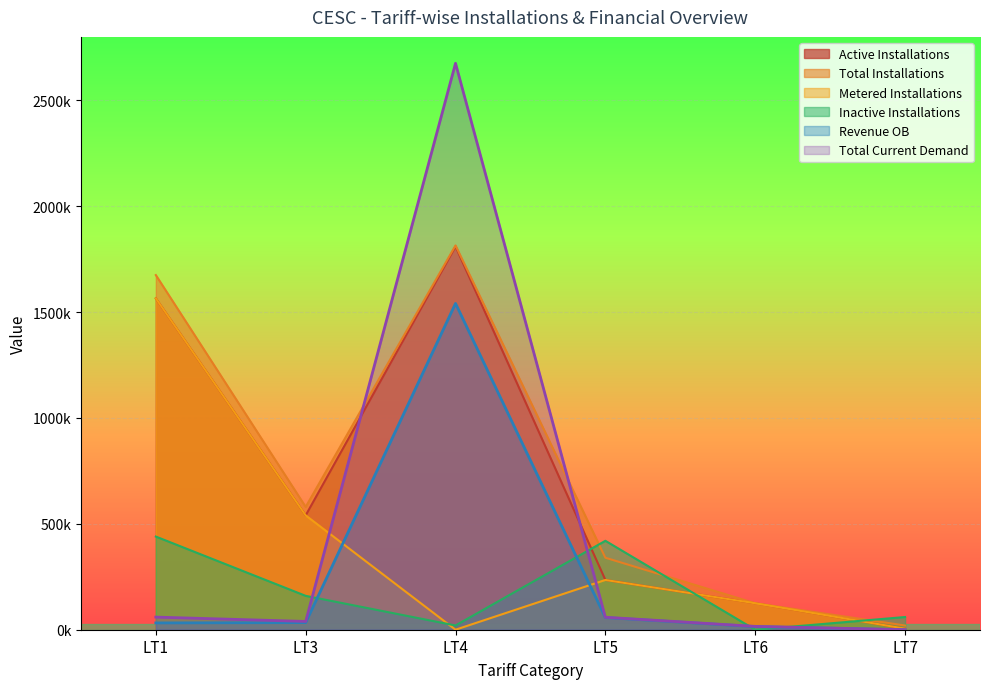

Is it true that Active Installations equals 330895.0 at LT5?

False